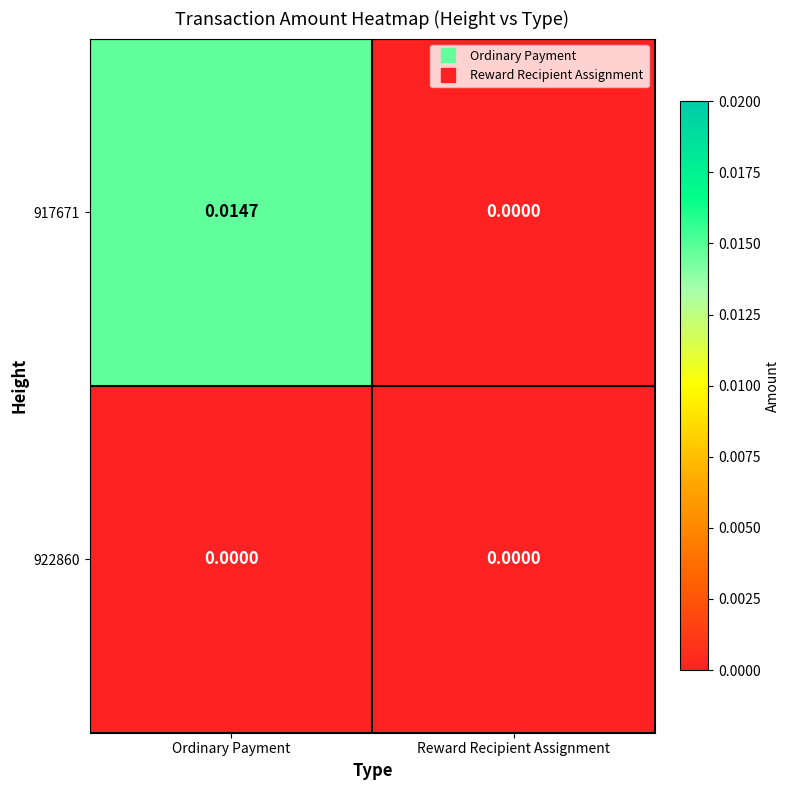

Which category has the lowest value in the 917671 series?

Reward Recipient Assignment